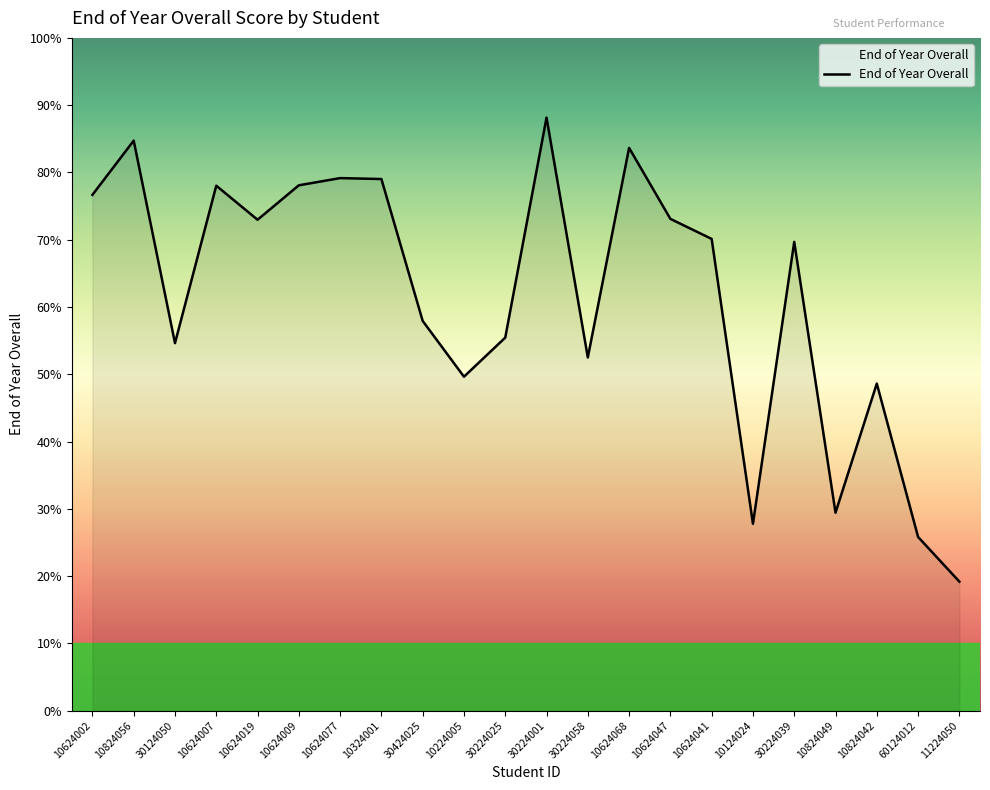

True or false: the data shows 79.2 at 10624077.

True